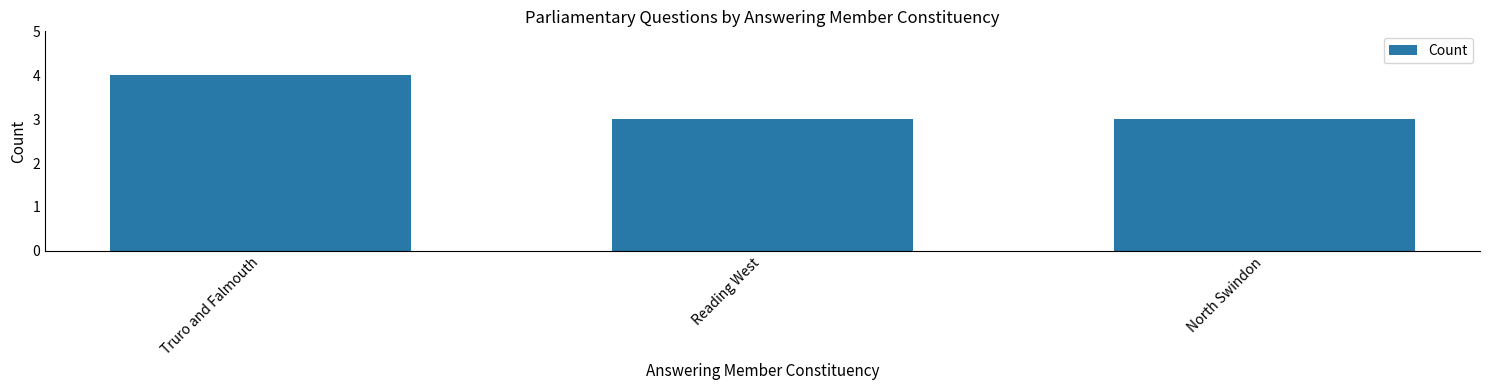

Between Reading West and Truro and Falmouth, which is larger?

Truro and Falmouth